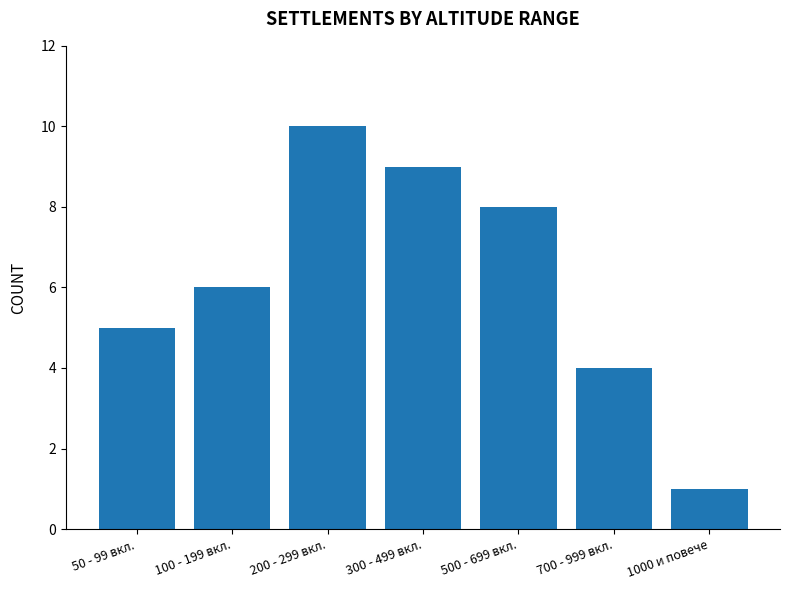

What is the average value?

6